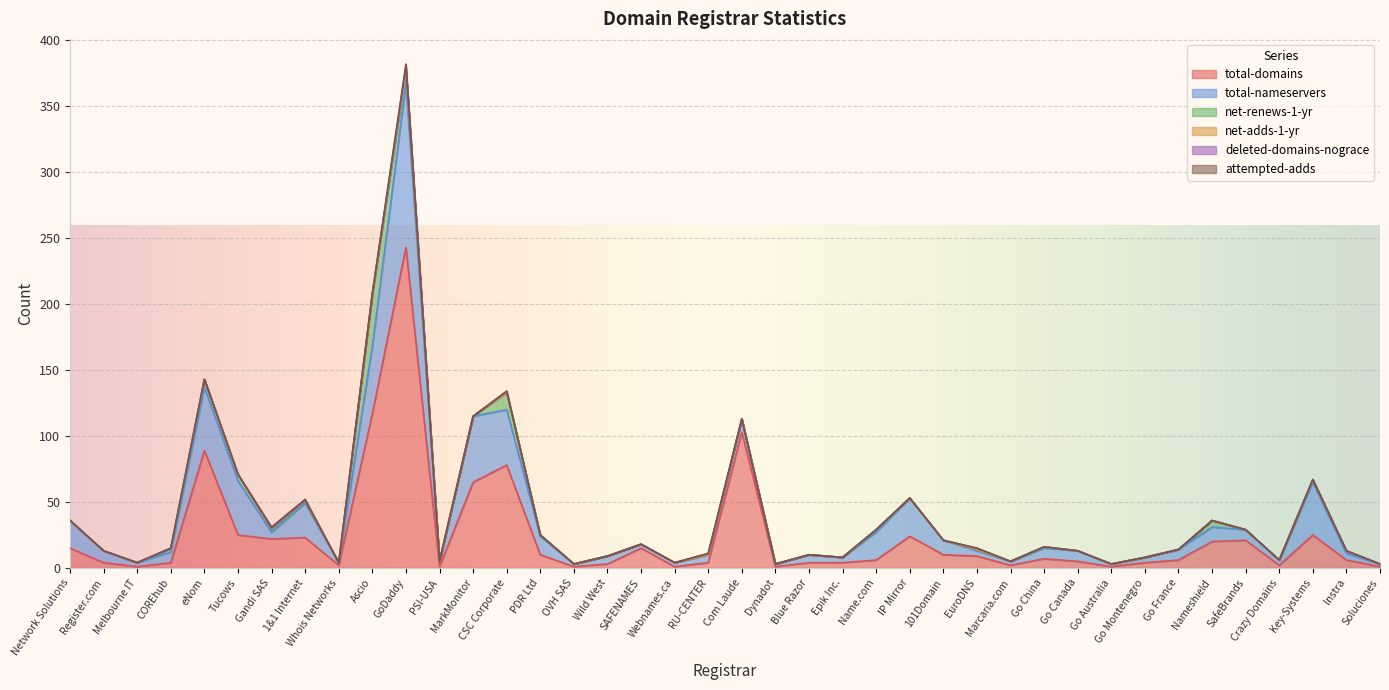

What position from the right is GoDaddy?

30